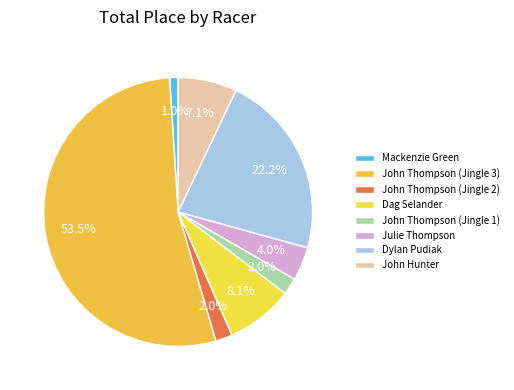

Combined, do John Thompson (Jingle 2) and John Thompson (Jingle 1) account for over 50%?

No